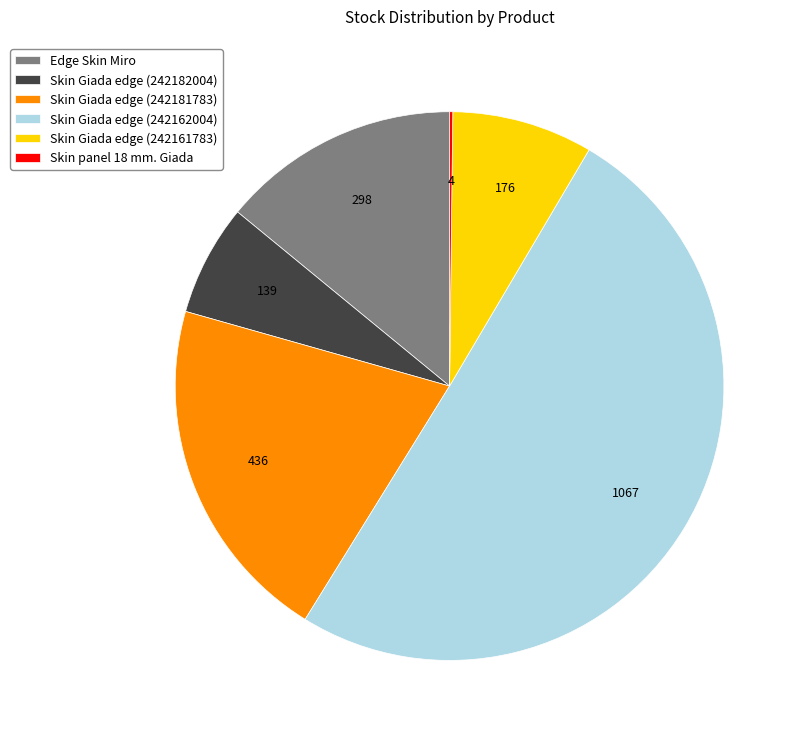

True or false: Skin Giada edge (242181783) accounts for 21% of the total.

True